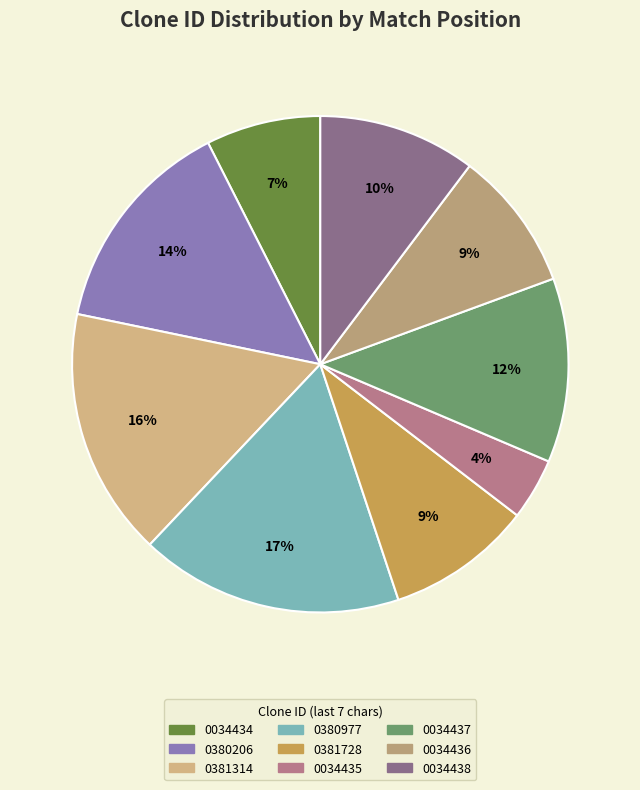

The TRCN0000034438 slice represents 4% of the pie. True or false?

False